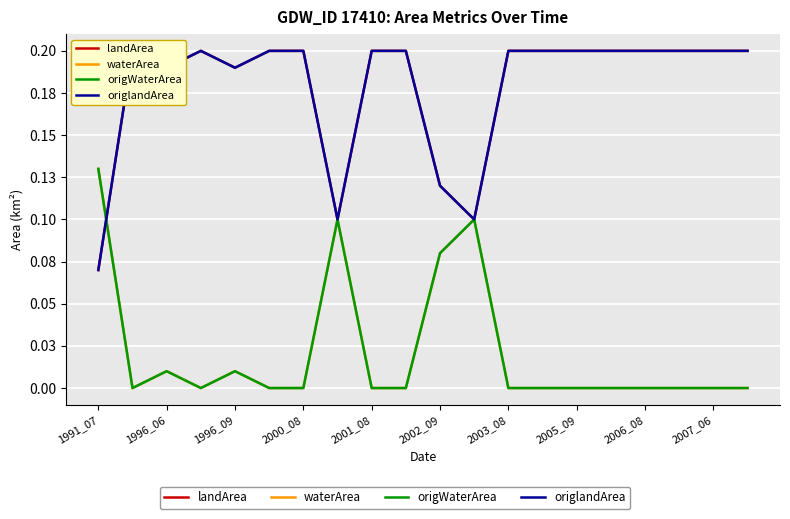

What is the difference between the second highest and minimum values in the origWaterArea series?

0.1